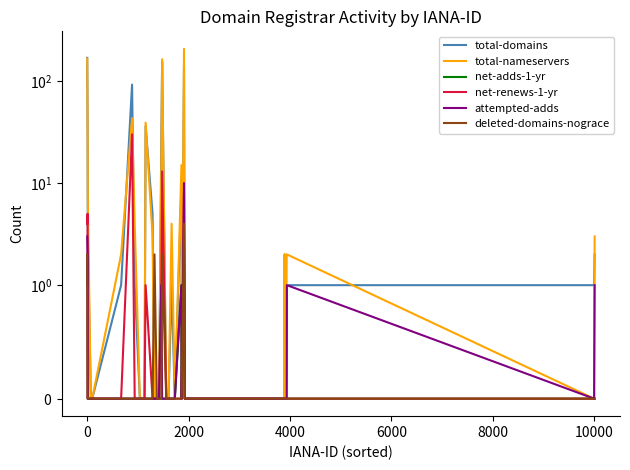

After their last crossing, which series has the higher values: deleted-domains-nograce or attempted-adds?

deleted-domains-nograce